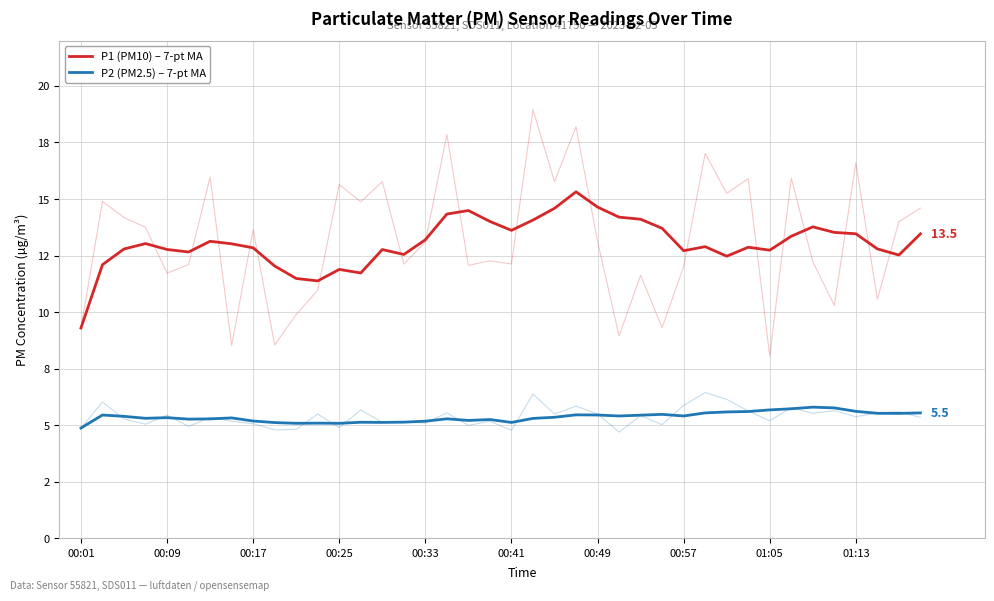

What is the value of the P2 (PM2.5) – 7-pt MA point at the 40th from the left?

5.5